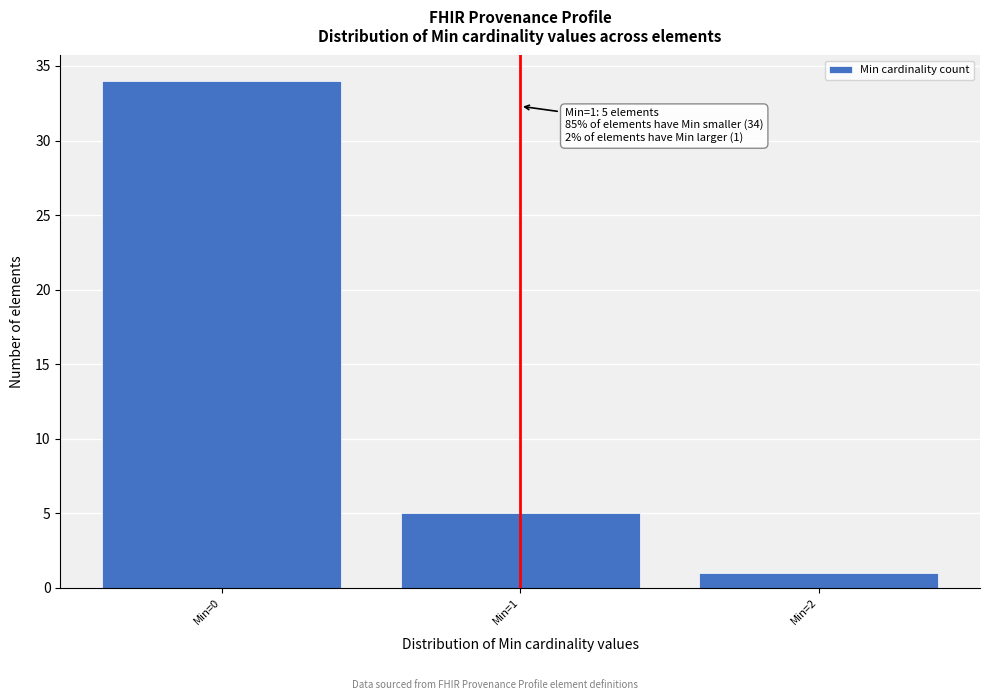

Over which range of the x-axis is the bar tallest?

-0.5 to 0.5